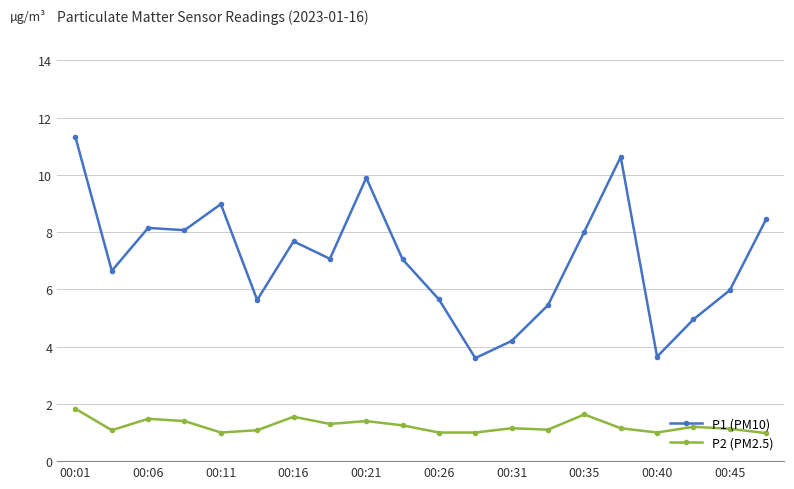

What is the difference between the maximum and second lowest values in the P2 (PM2.5) series?

0.8